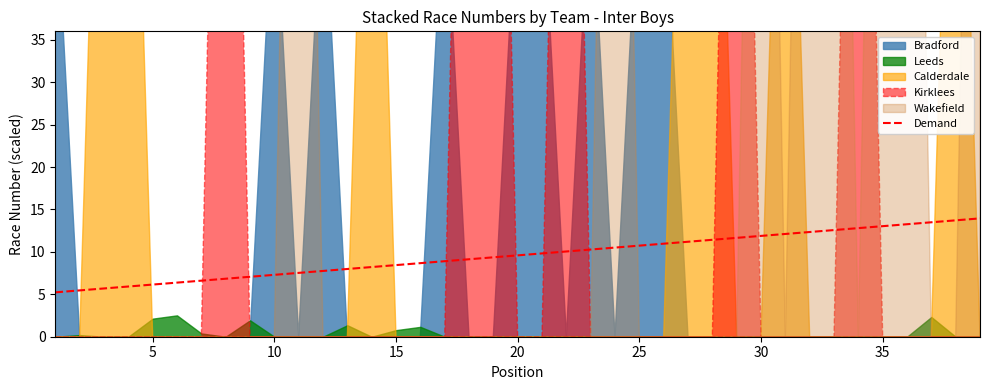

How many categories are shown in the chart?

39